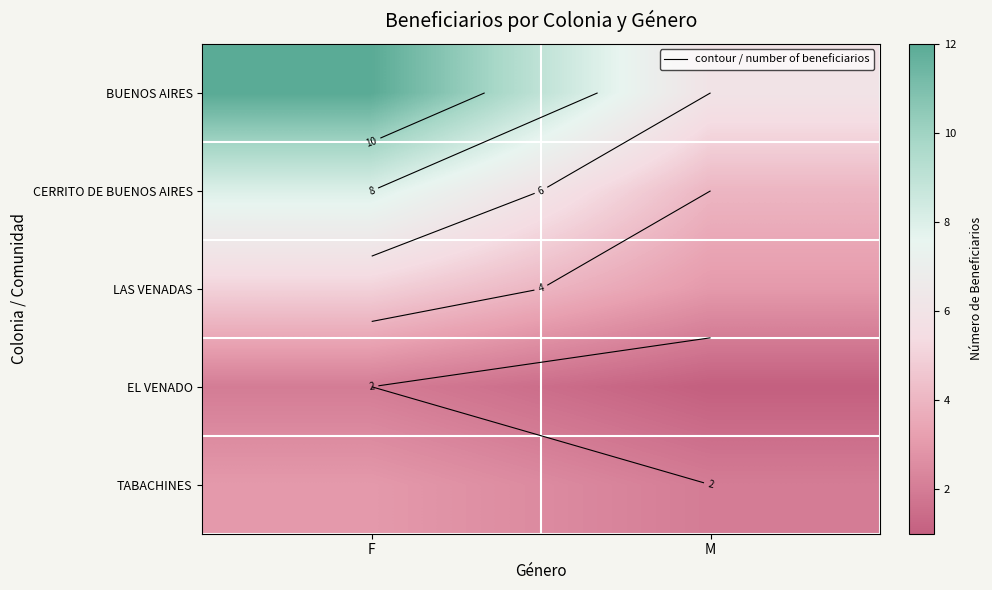

What value does the TABACHINES series have at M?

2